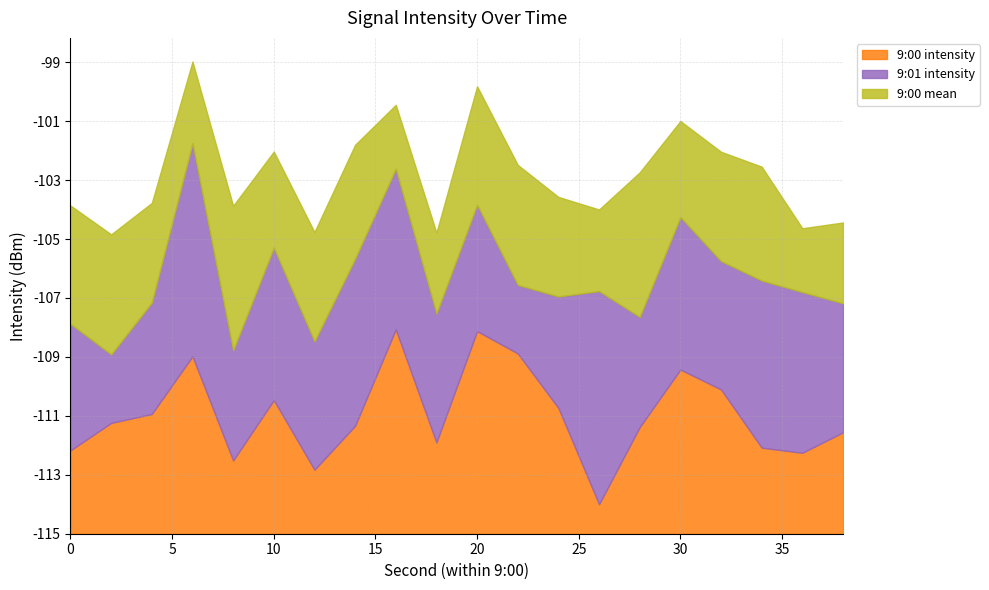

Which category has the highest value in the 9:01 intensity series?

6